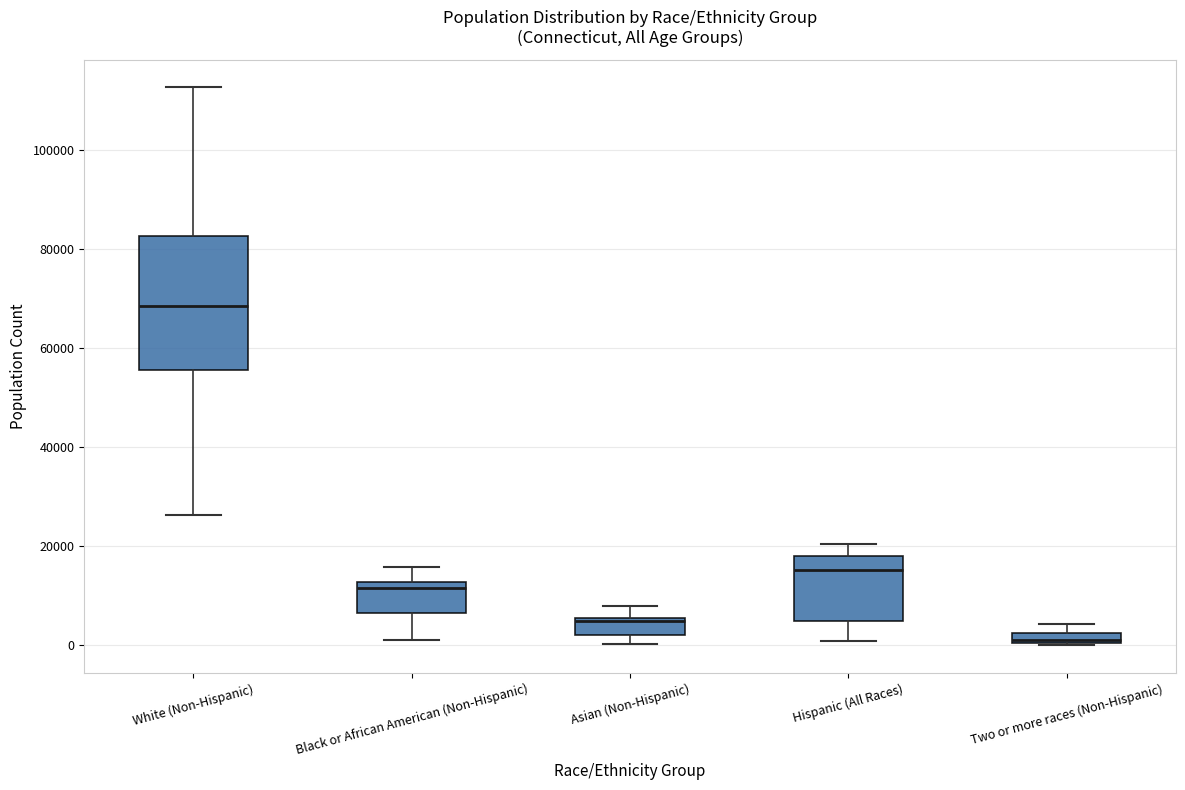

Where is the upper edge of the box for Hispanic (All Races) on the y-axis? The values are not printed on the chart, so give them approximately, as read against the axis.

18000